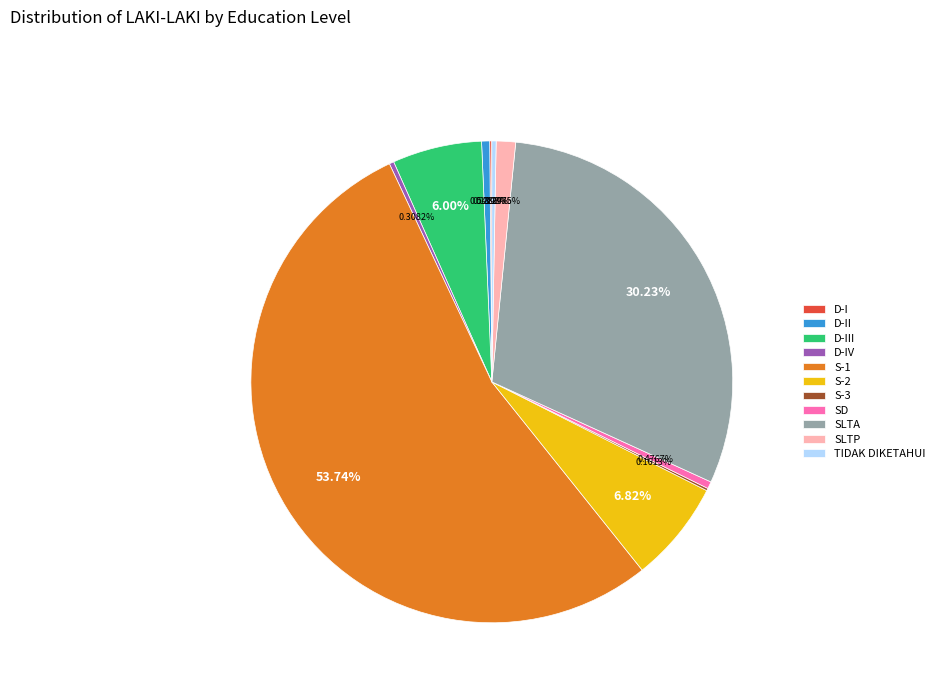

Which category accounts for the majority?

S-1